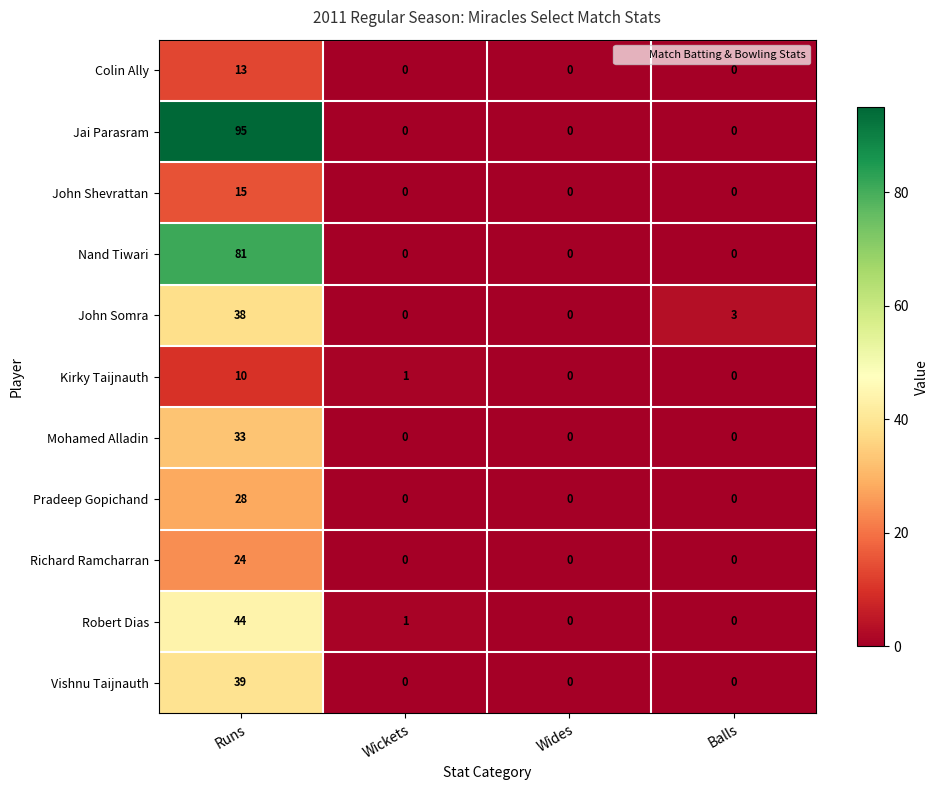

How many values in Pradeep Gopichand are above zero?

1